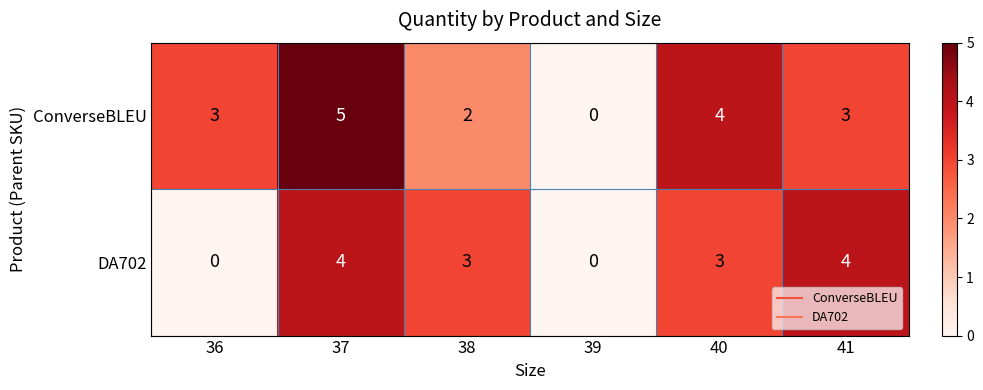

What is the difference between the maximum and minimum values in the ConverseBLEU series?

5